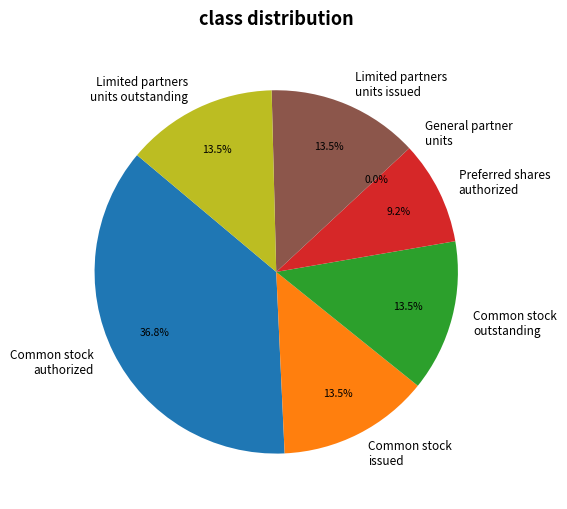

Is the sum of Preferred shares authorized and Common stock outstanding greater than half?

No